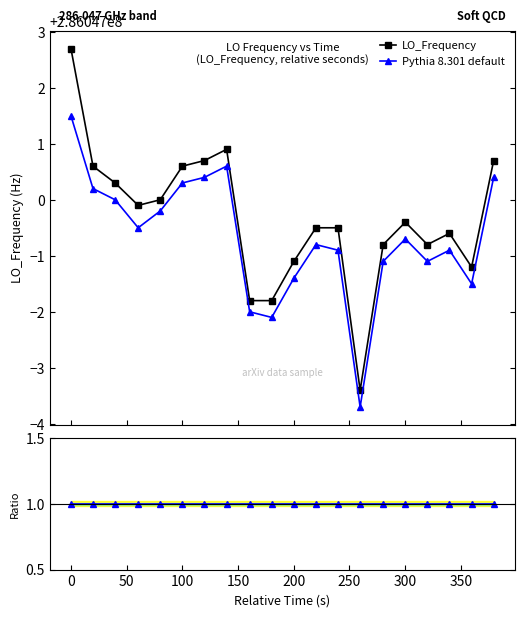

How many lines are shown in the chart?

3